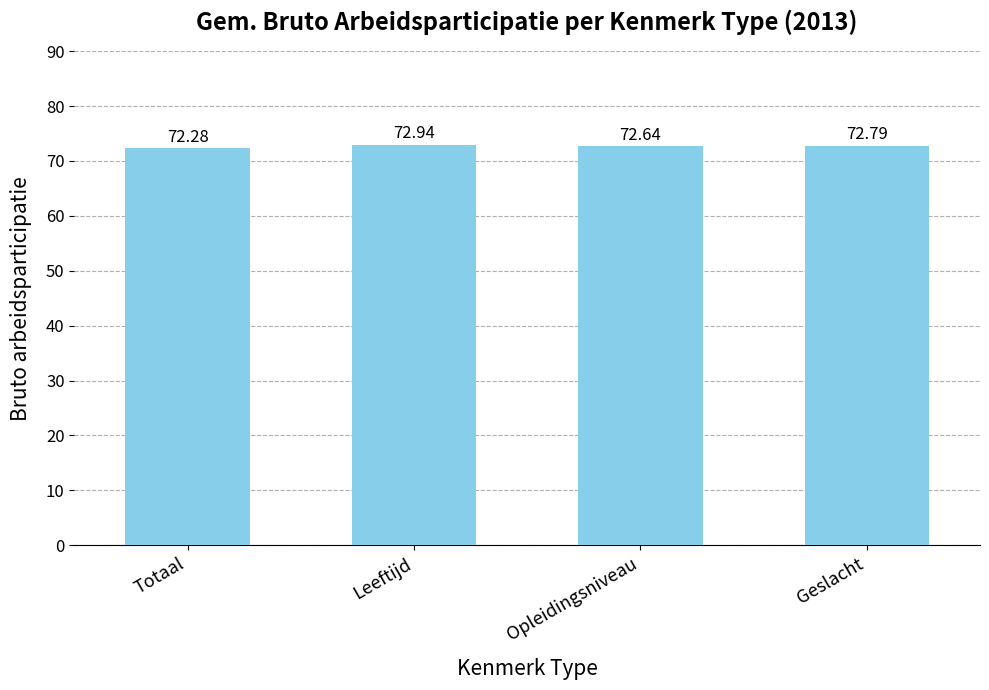

List the labels in order of value, smallest first.

Totaal, Opleidingsniveau, Geslacht, Leeftijd